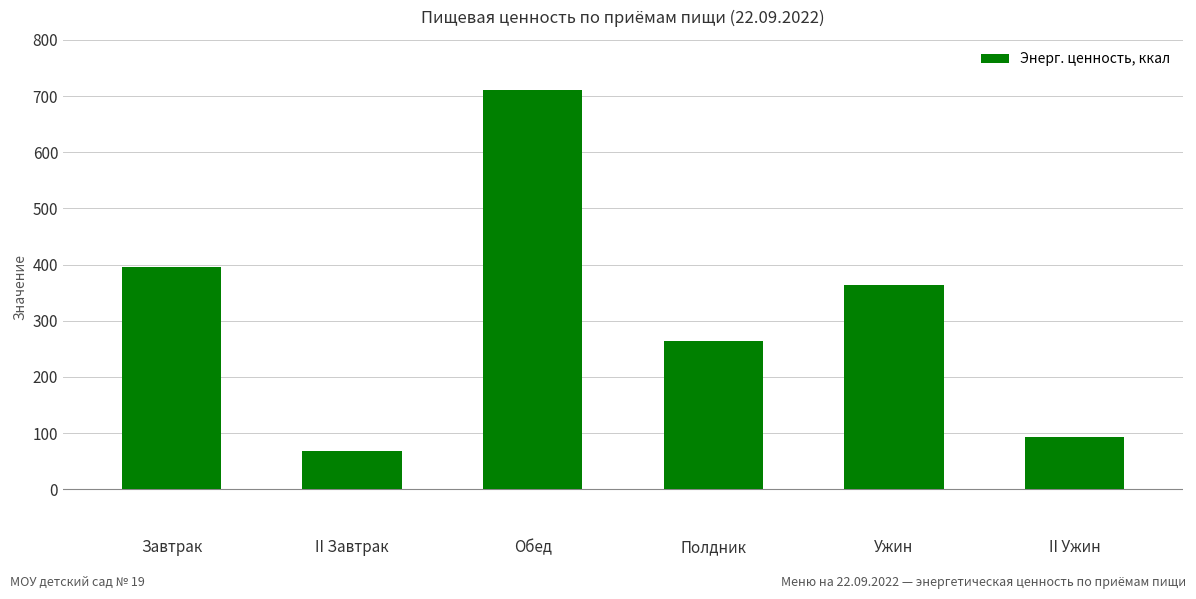

List the labels in order of value, smallest first.

II Завтрак, II Ужин, Полдник, Ужин, Завтрак, Обед